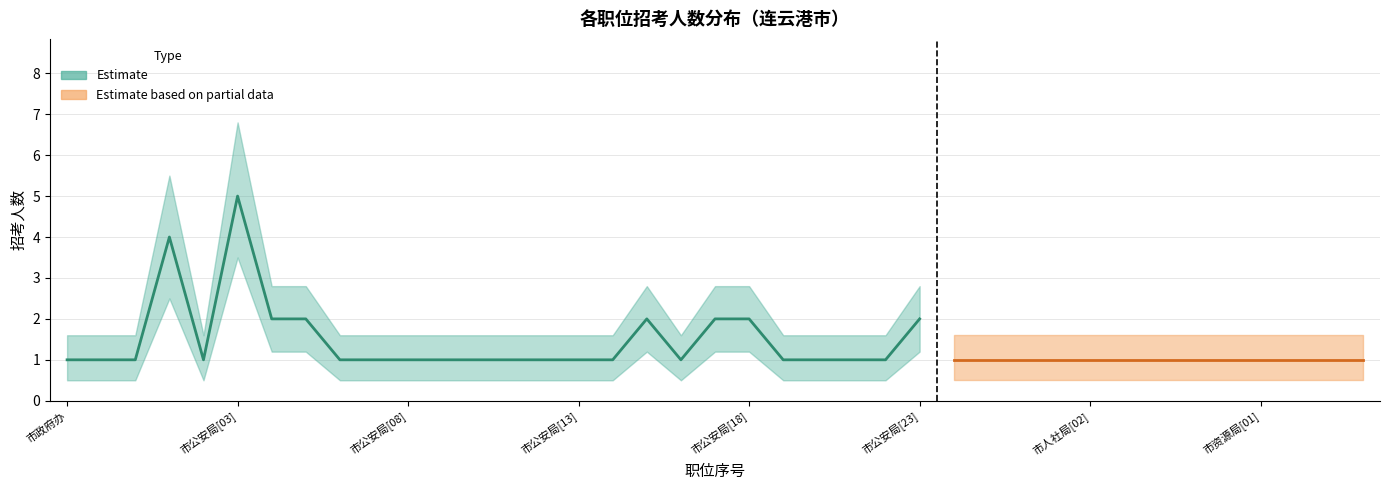

The value of 招考人数_lower at 市公安局[11] is 0.7. True or false?

False